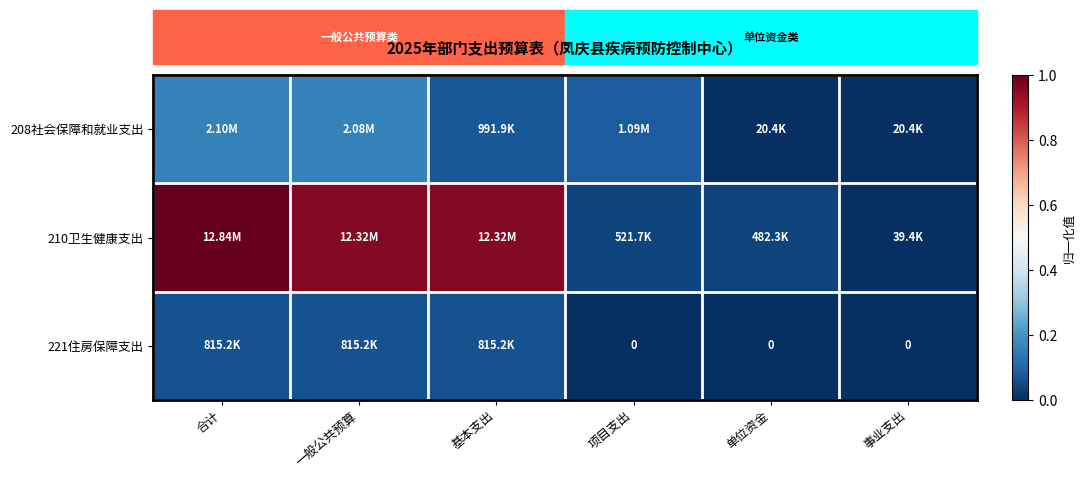

At how many categories does at least one series exceed 0?

6